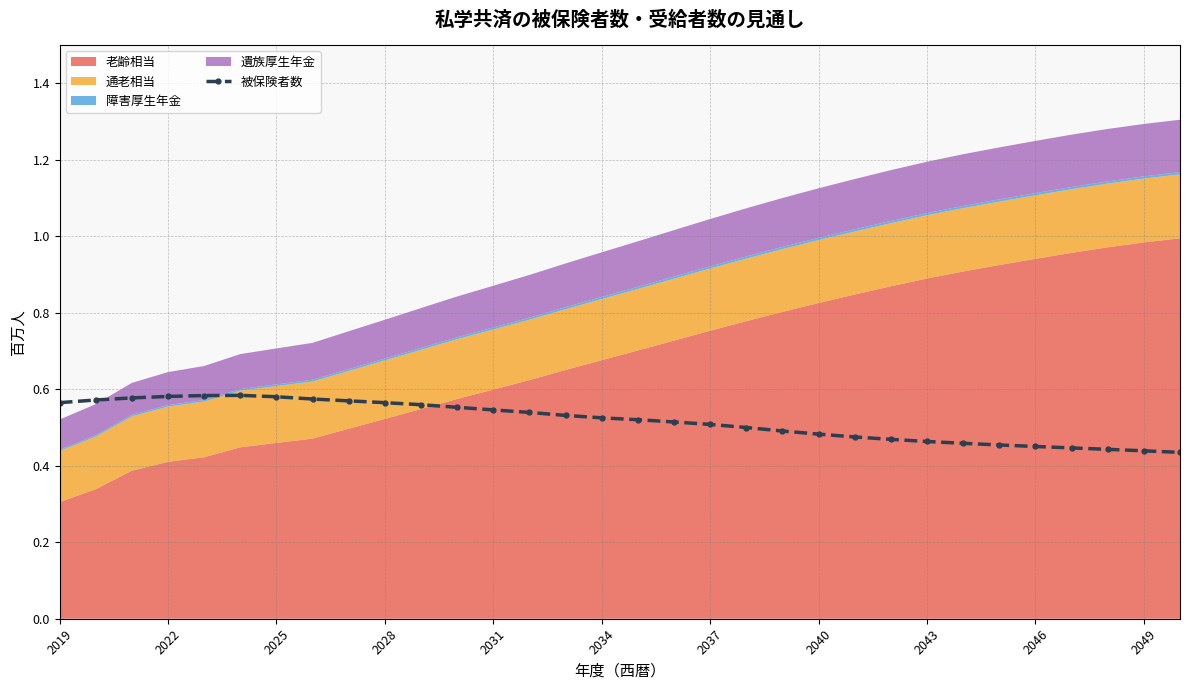

True or false: the data has more than 2 interior local peaks.

False